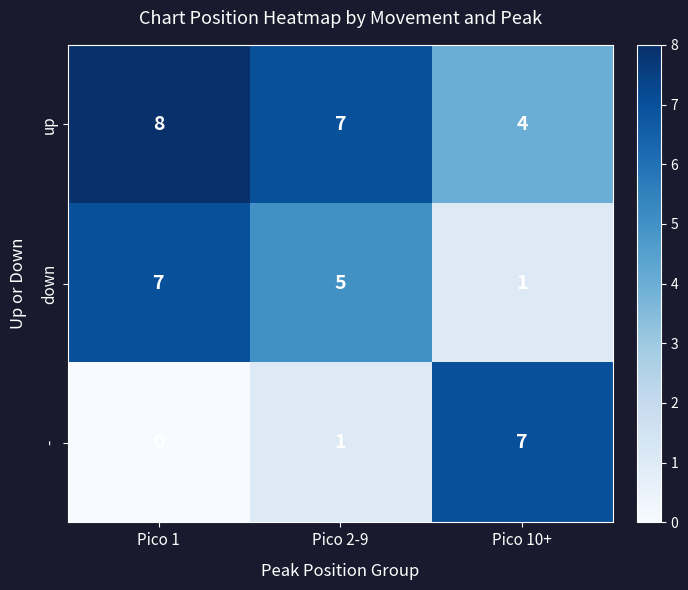

Which series has the largest range (max minus min)?

-